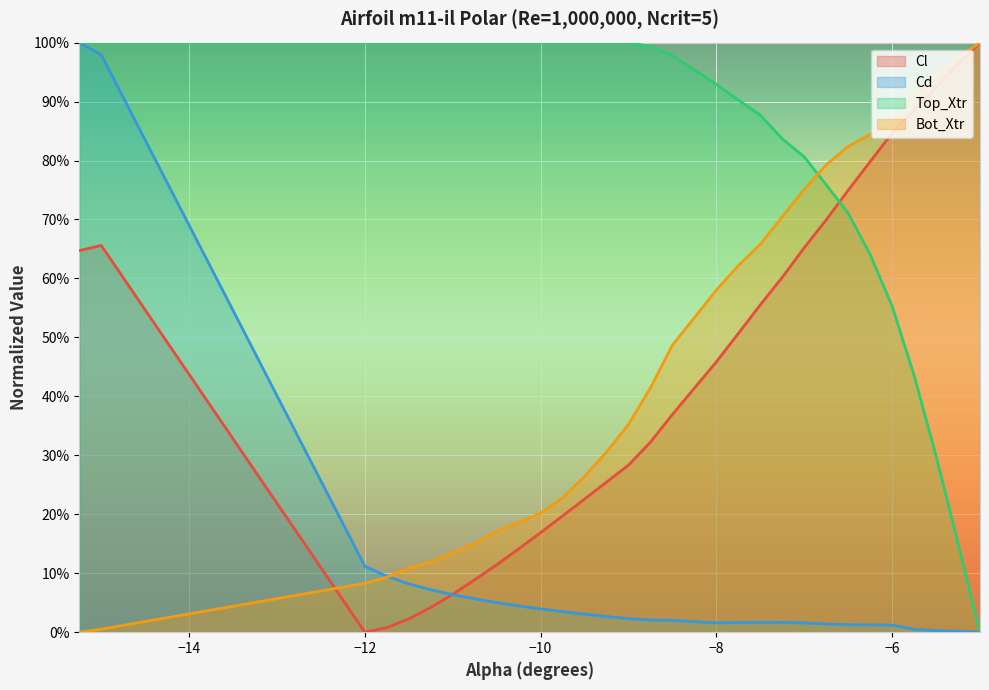

Reading left to right, extract all data points from this chart.

Cl: -15.25=0.6	-15.0=0.7	-12.0=0.0	-11.75=0.0	-11.5=0.0	-11.25=0.0	-11.0=0.1	-10.75=0.1	-10.5=0.1	-10.25=0.1	-10.0=0.2	-9.75=0.2	-9.5=0.2	-9.25=0.3	-9.0=0.3	-8.75=0.3	-8.5=0.4	-8.0=0.5	-7.75=0.5	-7.5=0.6	-7.25=0.6	-7.0=0.7	-6.75=0.7	-6.5=0.7	-6.25=0.8	-6.0=0.8	-5.75=0.9	-5.5=0.9	-5.25=1.0	-5.0=1.0
Cd: -15.25=1.0	-15.0=1.0	-12.0=0.1	-11.75=0.1	-11.5=0.1	-11.25=0.1	-11.0=0.1	-10.75=0.1	-10.5=0.1	-10.25=0.0	-10.0=0.0	-9.75=0.0	-9.5=0.0	-9.25=0.0	-9.0=0.0	-8.75=0.0	-8.5=0.0	-8.0=0.0	-7.75=0.0	-7.5=0.0	-7.25=0.0	-7.0=0.0	-6.75=0.0	-6.5=0.0	-6.25=0.0	-6.0=0.0	-5.75=0.0	-5.5=0.0	-5.25=0.0	-5.0=0.0
Top_Xtr: -15.25=1.0	-15.0=1.0	-12.0=1.0	-11.75=1.0	-11.5=1.0	-11.25=1.0	-11.0=1.0	-10.75=1.0	-10.5=1.0	-10.25=1.0	-10.0=1.0	-9.75=1.0	-9.5=1.0	-9.25=1.0	-9.0=1.0	-8.75=1.0	-8.5=1.0	-8.0=0.9	-7.75=0.9	-7.5=0.9	-7.25=0.8	-7.0=0.8	-6.75=0.8	-6.5=0.7	-6.25=0.6	-6.0=0.6	-5.75=0.4	-5.5=0.3	-5.25=0.2	-5.0=0.0
Bot_Xtr: -15.25=0.0	-15.0=0.0	-12.0=0.1	-11.75=0.1	-11.5=0.1	-11.25=0.1	-11.0=0.1	-10.75=0.2	-10.5=0.2	-10.25=0.2	-10.0=0.2	-9.75=0.2	-9.5=0.3	-9.25=0.3	-9.0=0.4	-8.75=0.4	-8.5=0.5	-8.0=0.6	-7.75=0.6	-7.5=0.7	-7.25=0.7	-7.0=0.8	-6.75=0.8	-6.5=0.8	-6.25=0.8	-6.0=0.9	-5.75=0.9	-5.5=0.9	-5.25=1.0	-5.0=1.0